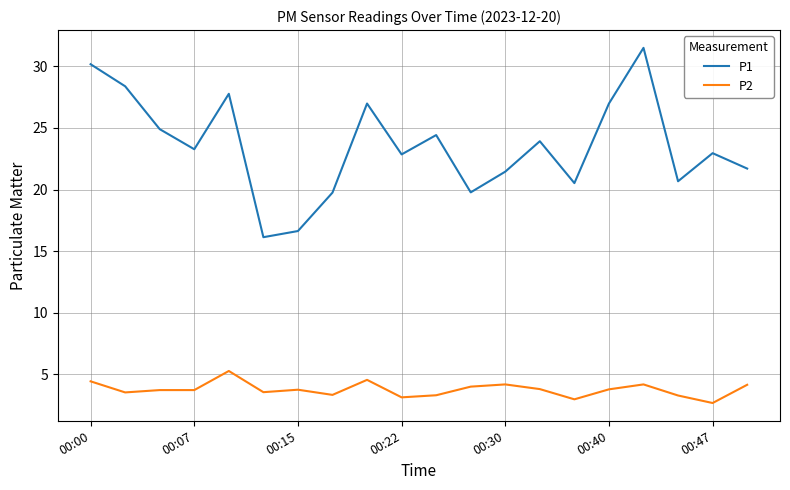

True or false: P1 and P2 cross at least once.

False